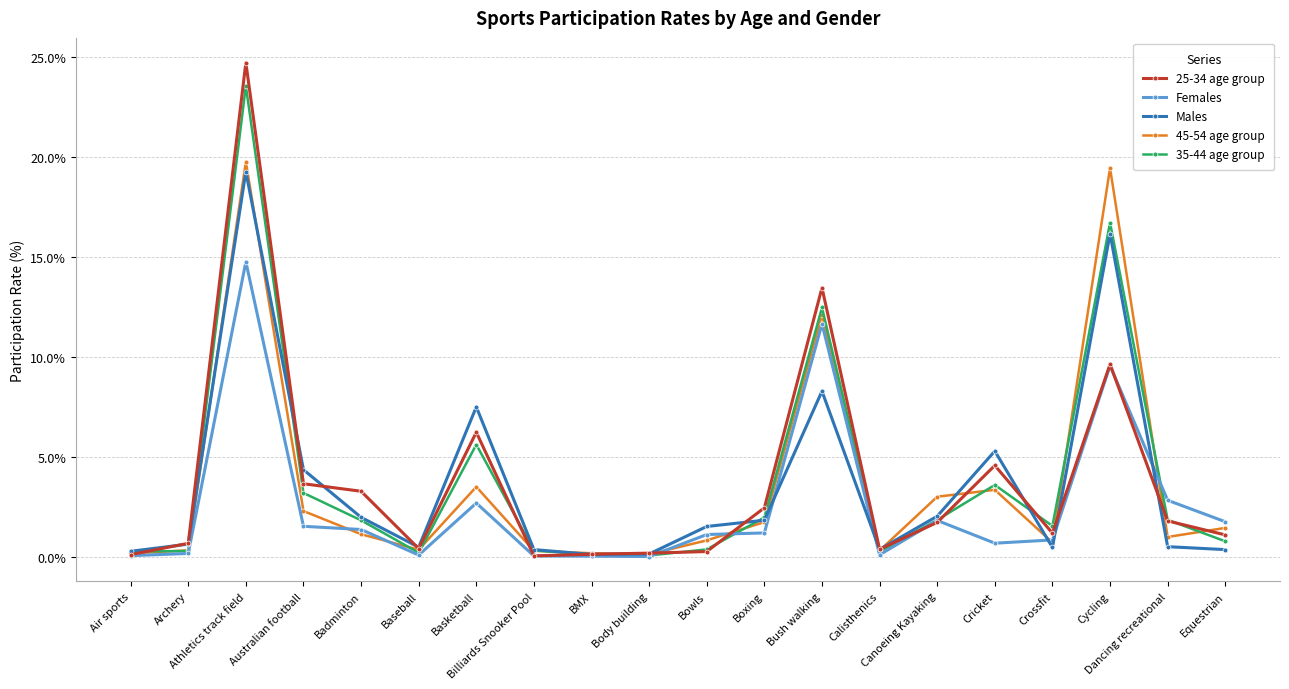

What is the value of the Males point at the 4th from the left?

4.4